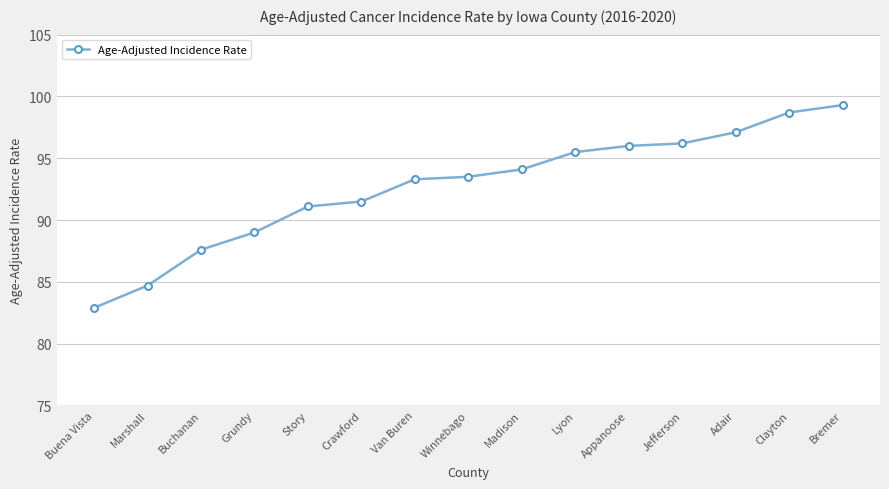

What is the maximum value shown in the chart?

99.3